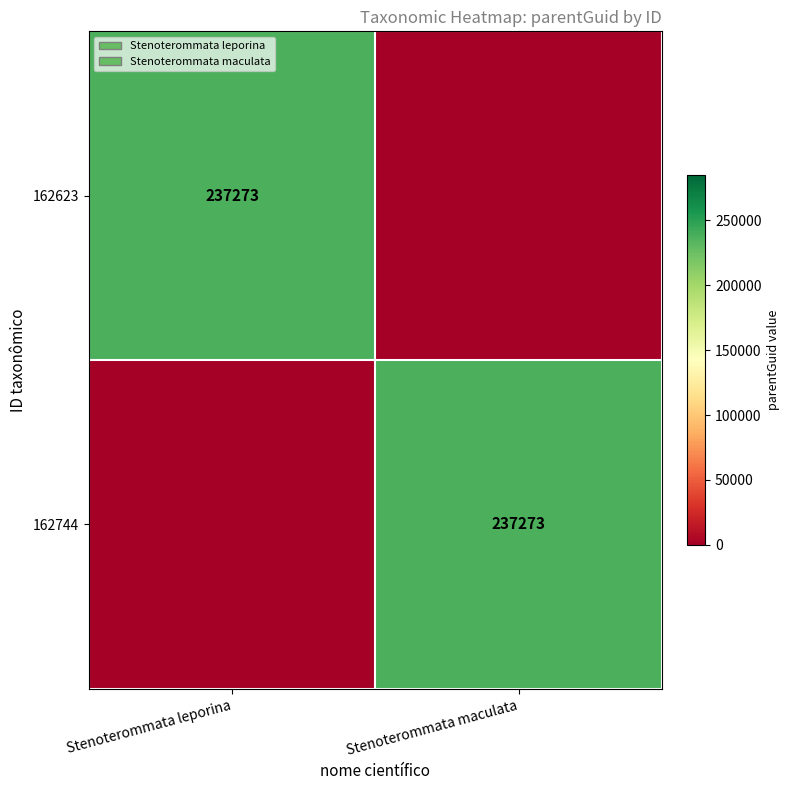

The 162623 series shows 89333 at Stenoterommata leporina. True or false?

False